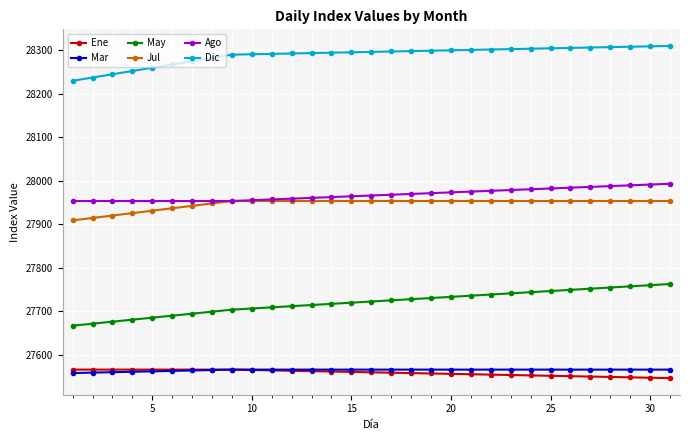

True or false: May and Jul intersect in this chart.

False